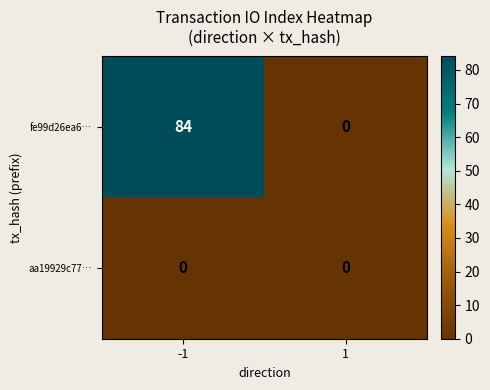

How many series are shown in this chart?

2